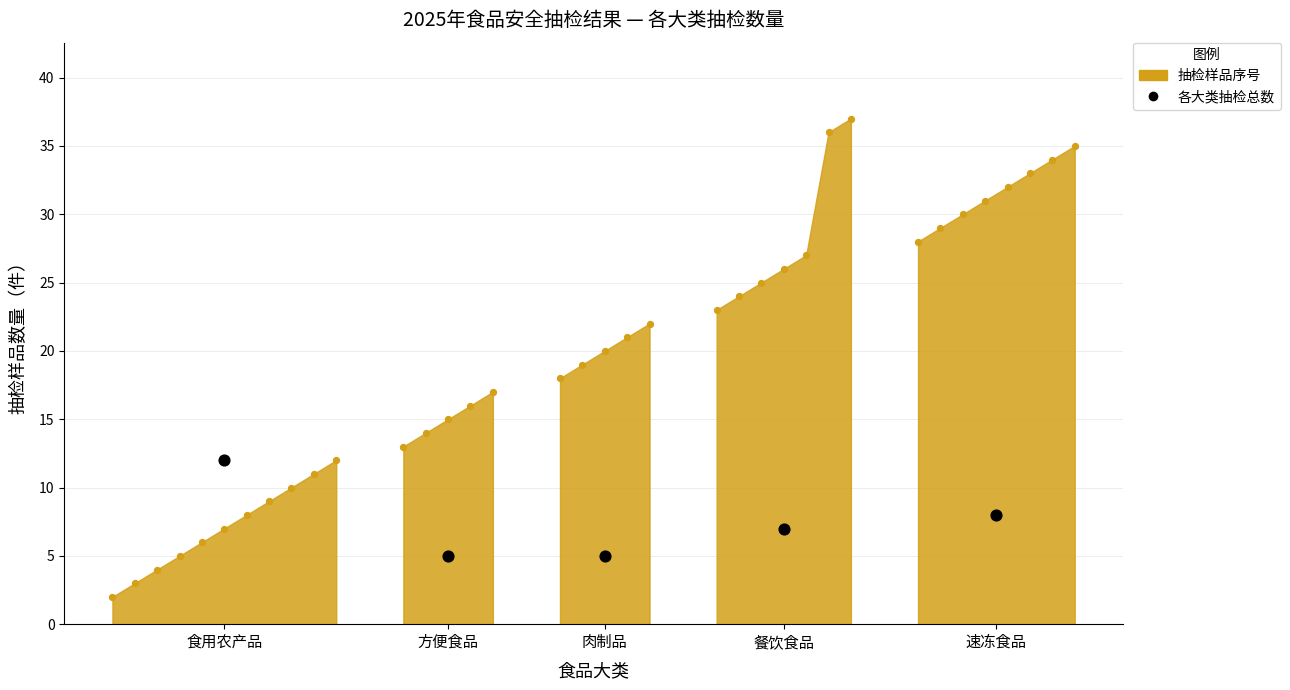

What is the change in value from 食用农产品 to 方便食品?

-7